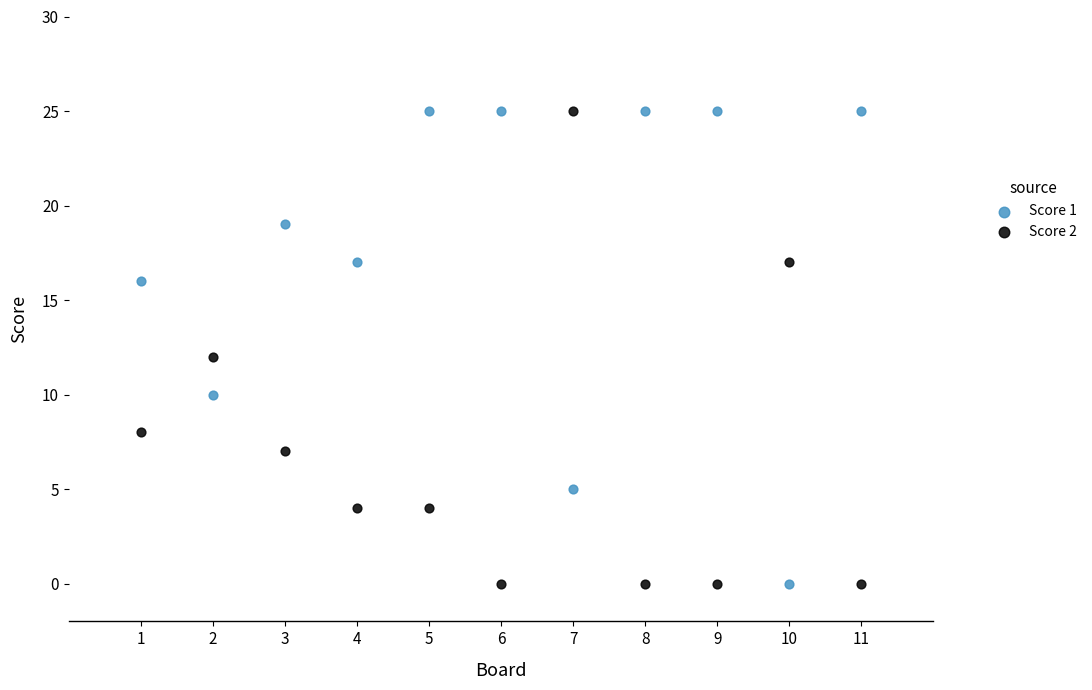

Across all data points, what is the range of Y values (max minus min)?

25